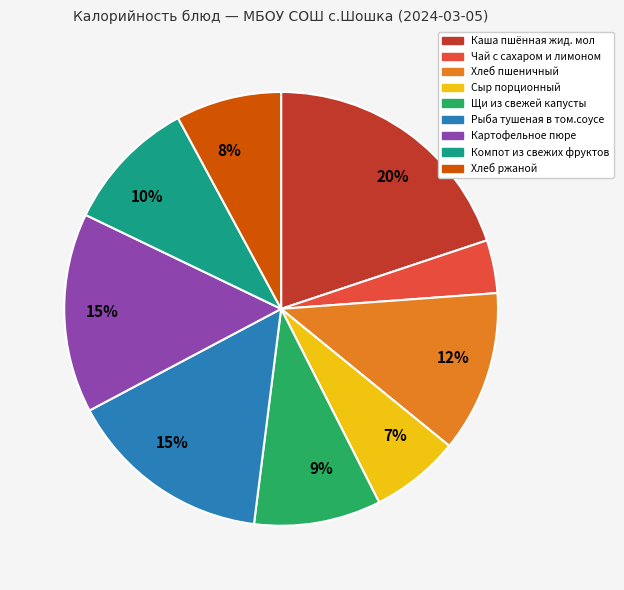

How many segments does this pie chart have?

9